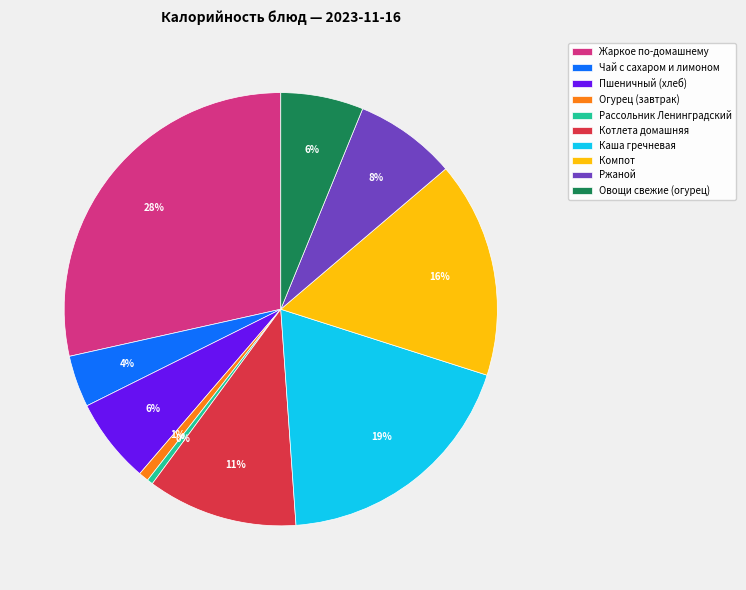

What is the largest slice in the pie chart?

Жаркое по-домашнему